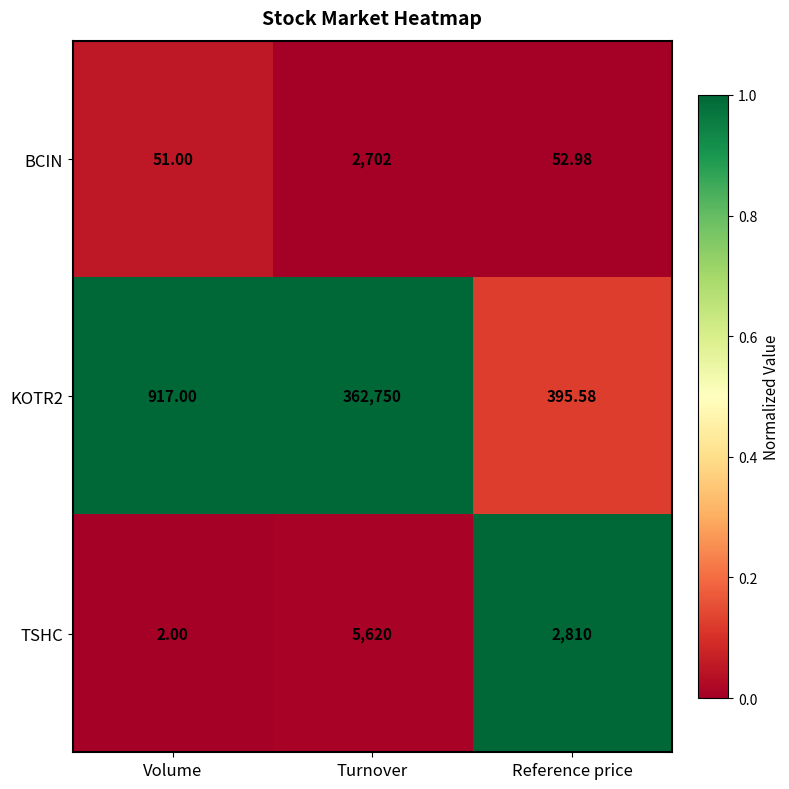

At which category does the chart reach its peak across all series?

Turnover